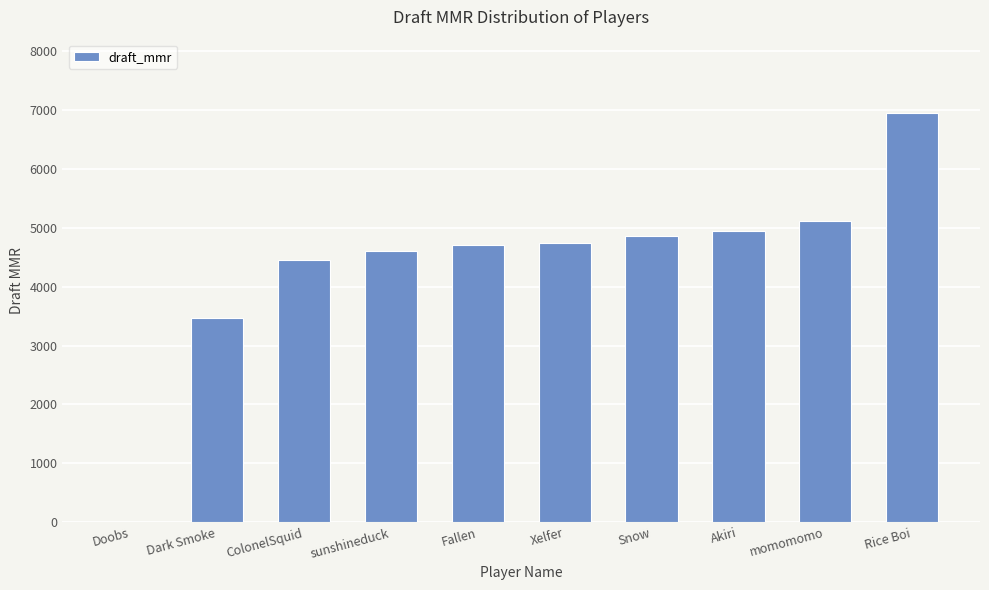

True or false: the data shows 6889 at Snow.

False